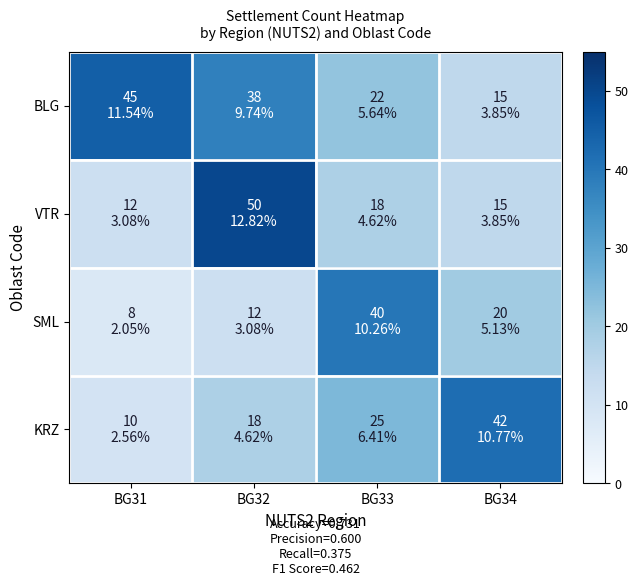

Which series has the widest spread of values?

VTR